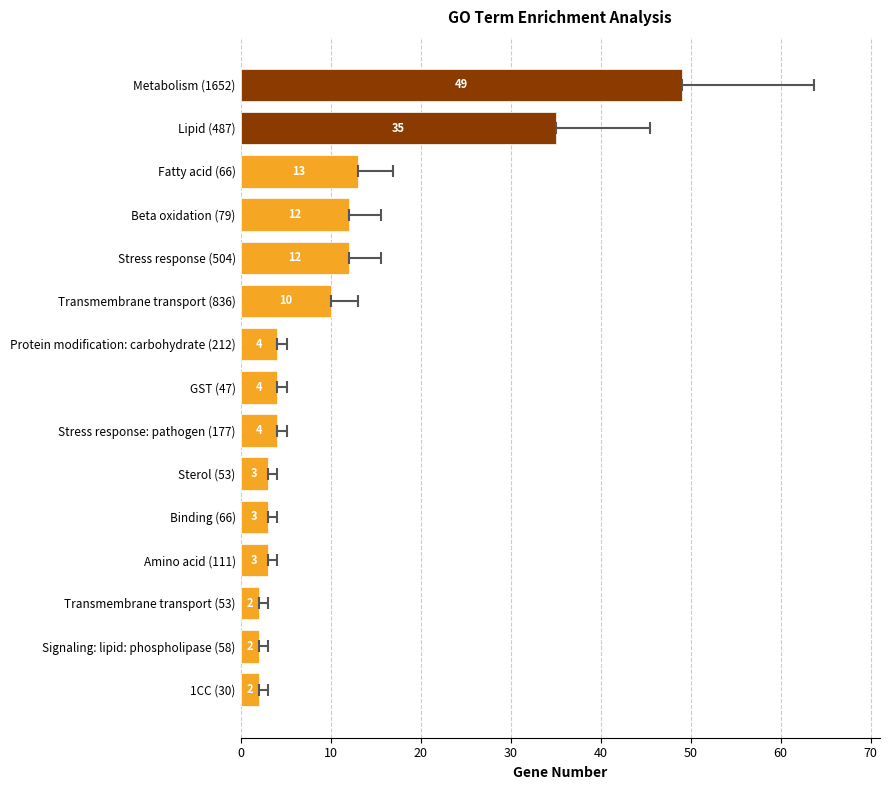

Are the bars horizontal?

Yes